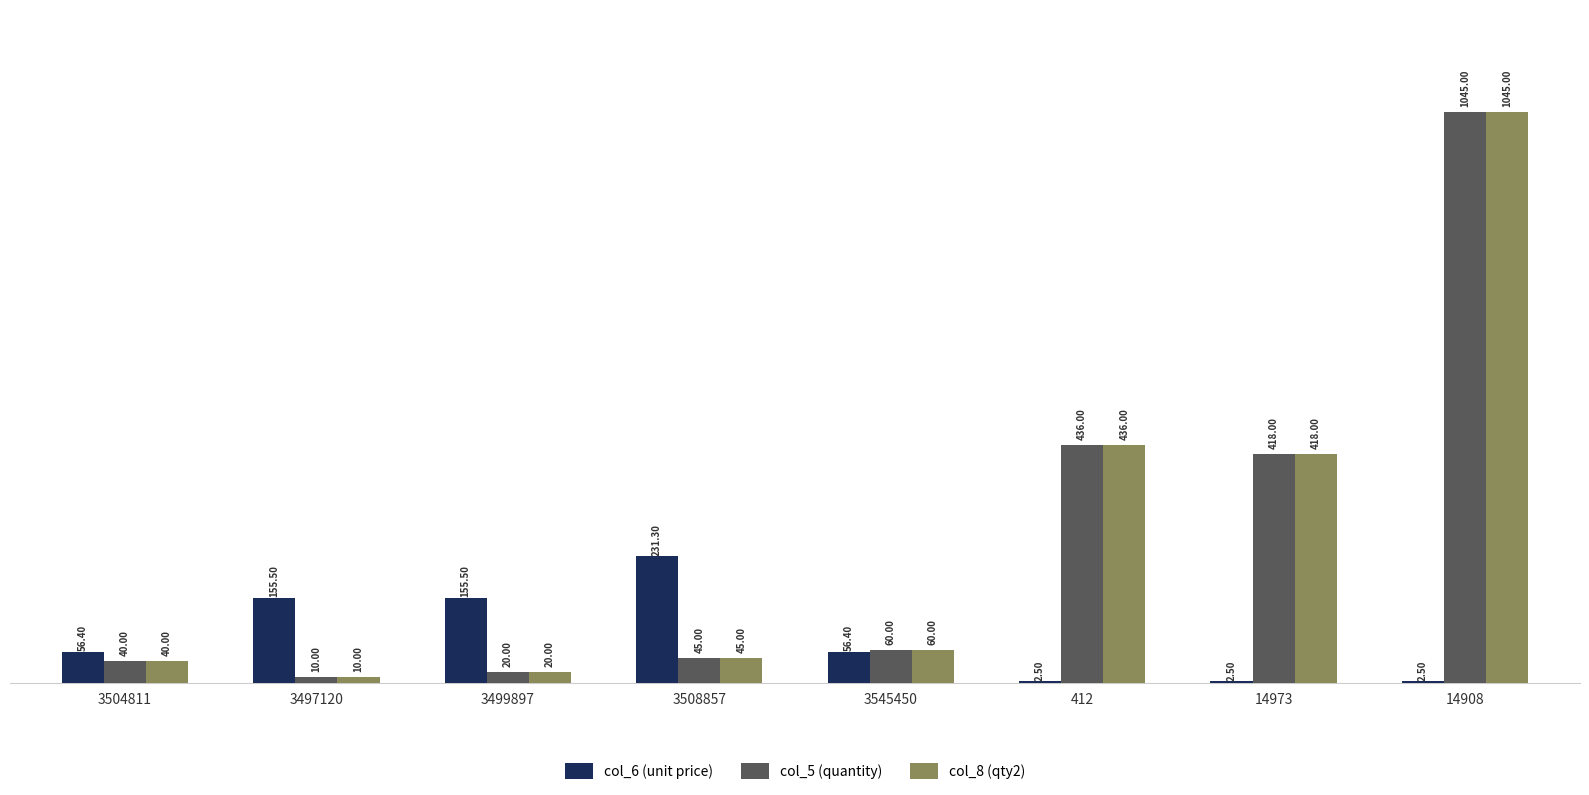

Are the bars horizontal?

No